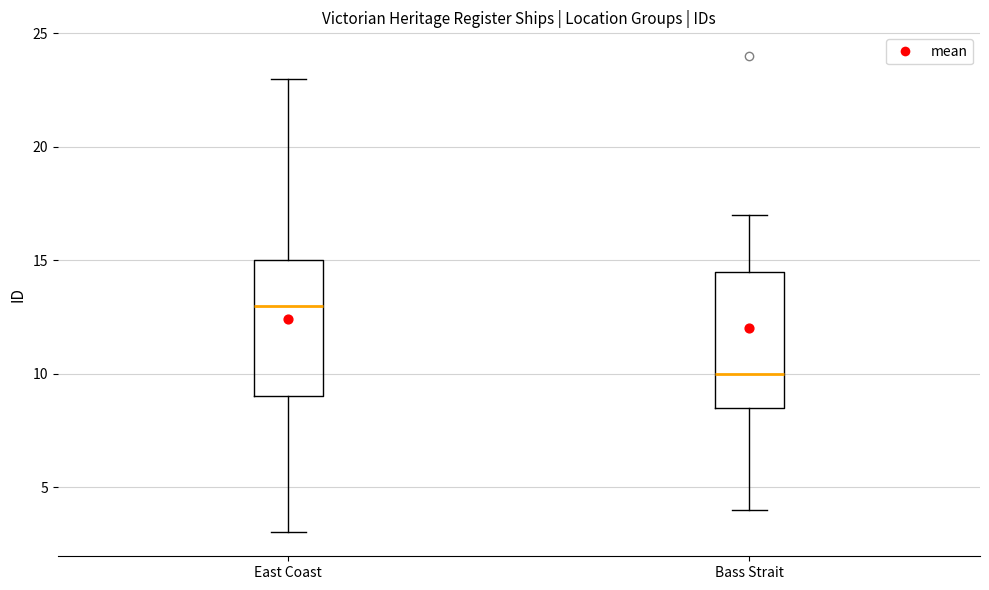

Reading left to right, read every box against the y-axis: the position of its median line, the range the box covers, and the ends of its whiskers. The values are not printed on the chart, so give them approximately, as read against the axis.

East Coast: median 13.0, box 9.0 to 15.0, whiskers 3.0 to 23.0
Bass Strait: median 10.0, box 8.5 to 14.5, whiskers 4.0 to 17.0